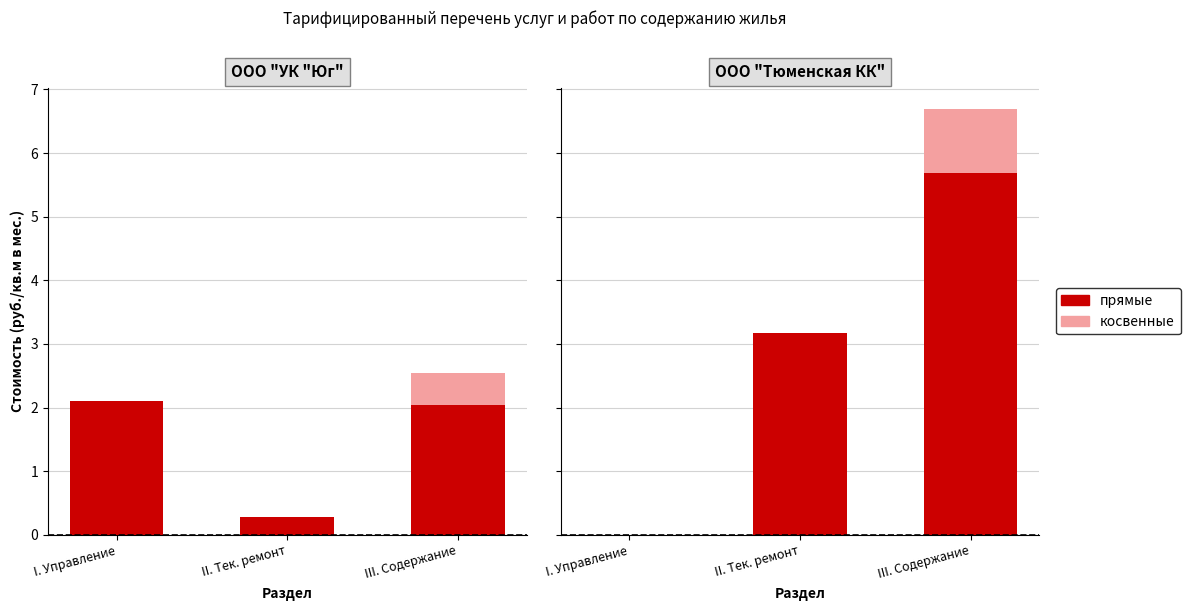

What is the label of the 3rd bar from the right?

I. Управление